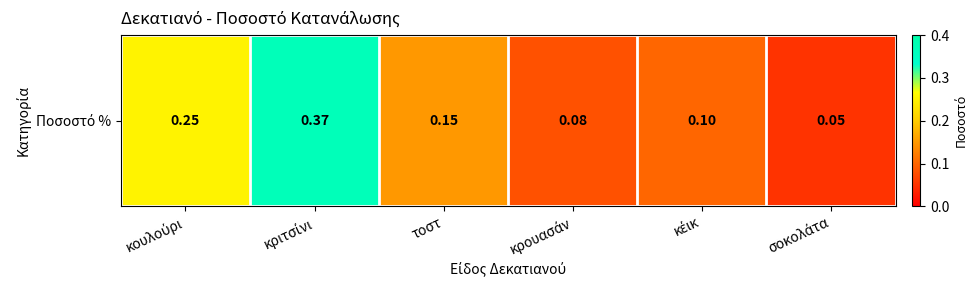

What is the approximate value at κριτσίνι?

0.4